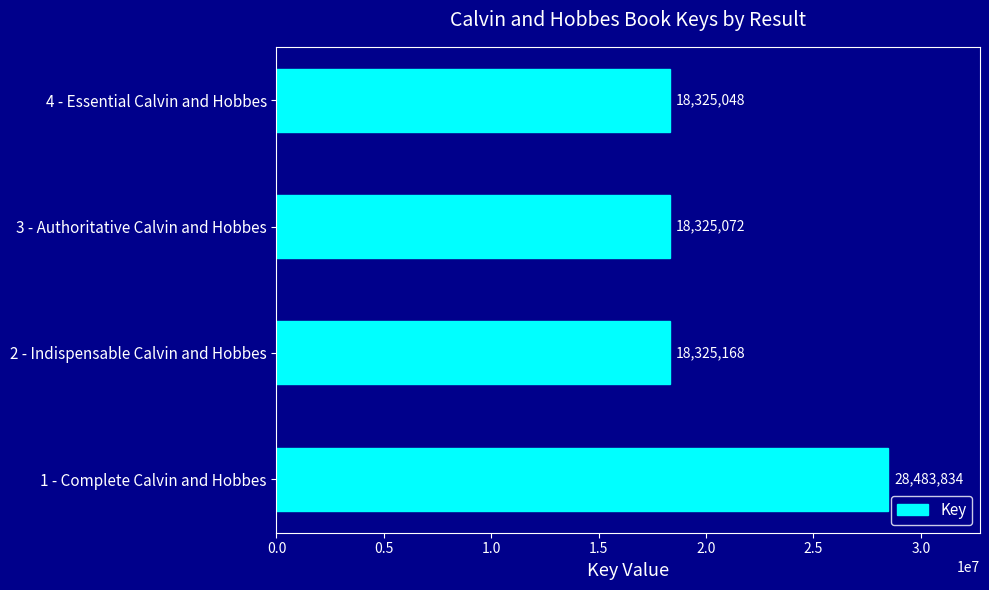

What is the difference between the maximum and minimum values?

10158786